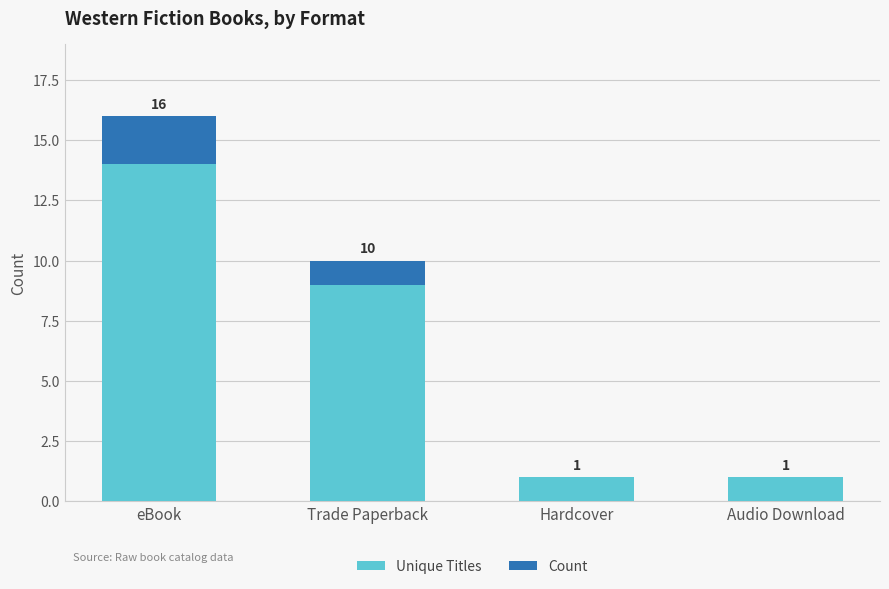

What is the total value across all series at eBook?

16